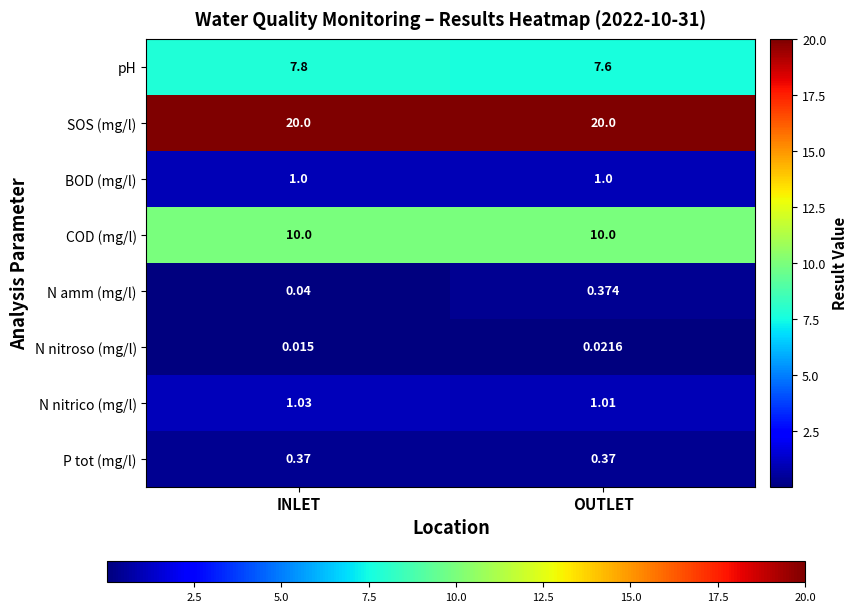

At which label does N nitroso (mg/l) reach its minimum?

INLET